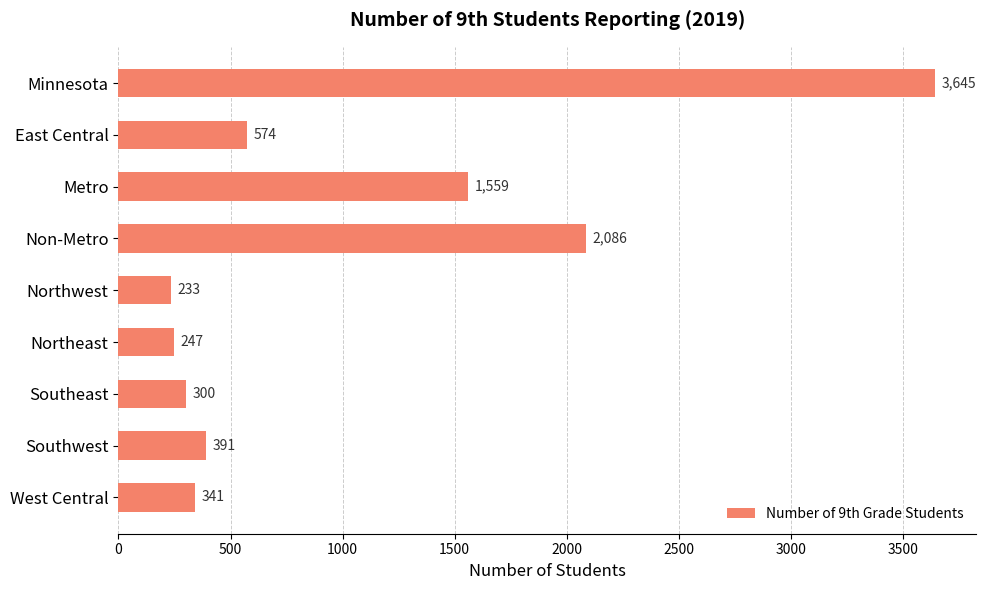

Rank the categories by value from lowest to highest.

Northwest, Northeast, Southeast, West Central, Southwest, East Central, Metro, Non-Metro, Minnesota